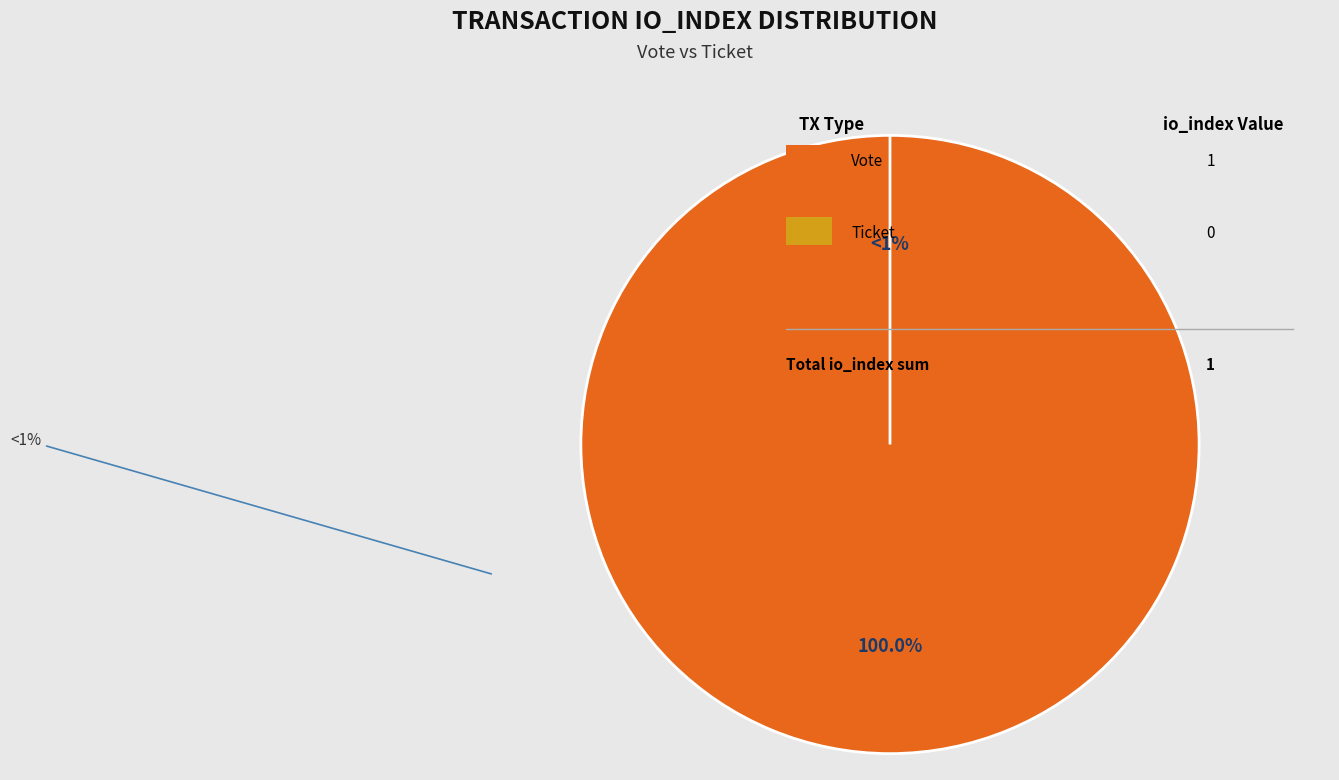

The Ticket (io_index=0) slice represents 1% of the pie. True or false?

False